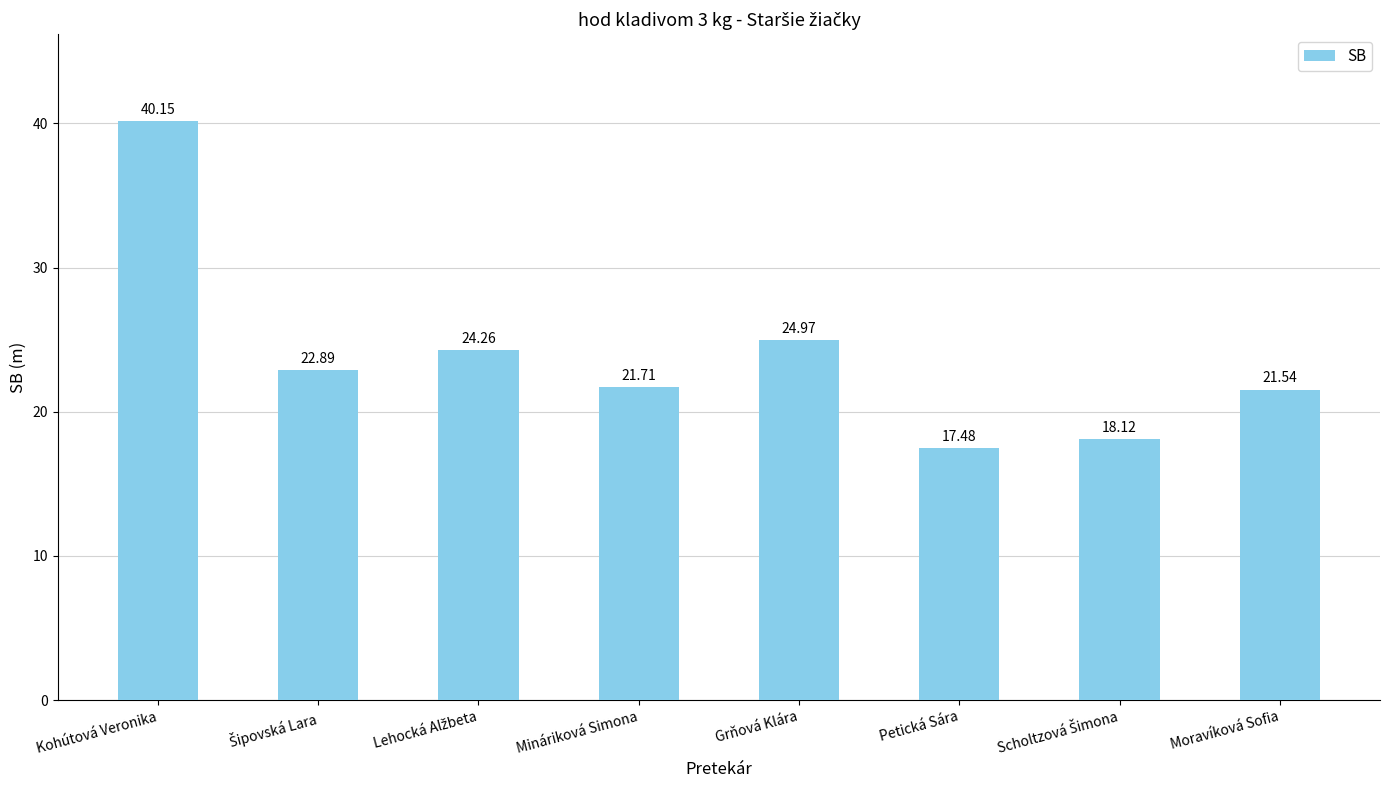

Which label corresponds to the smallest value in the chart?

Petická Sára